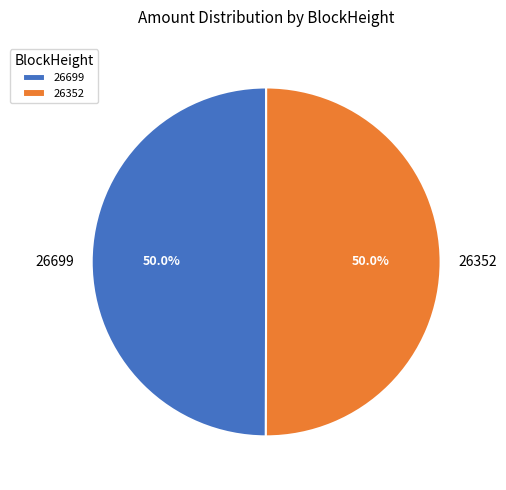

Count the number of slices in the pie.

2